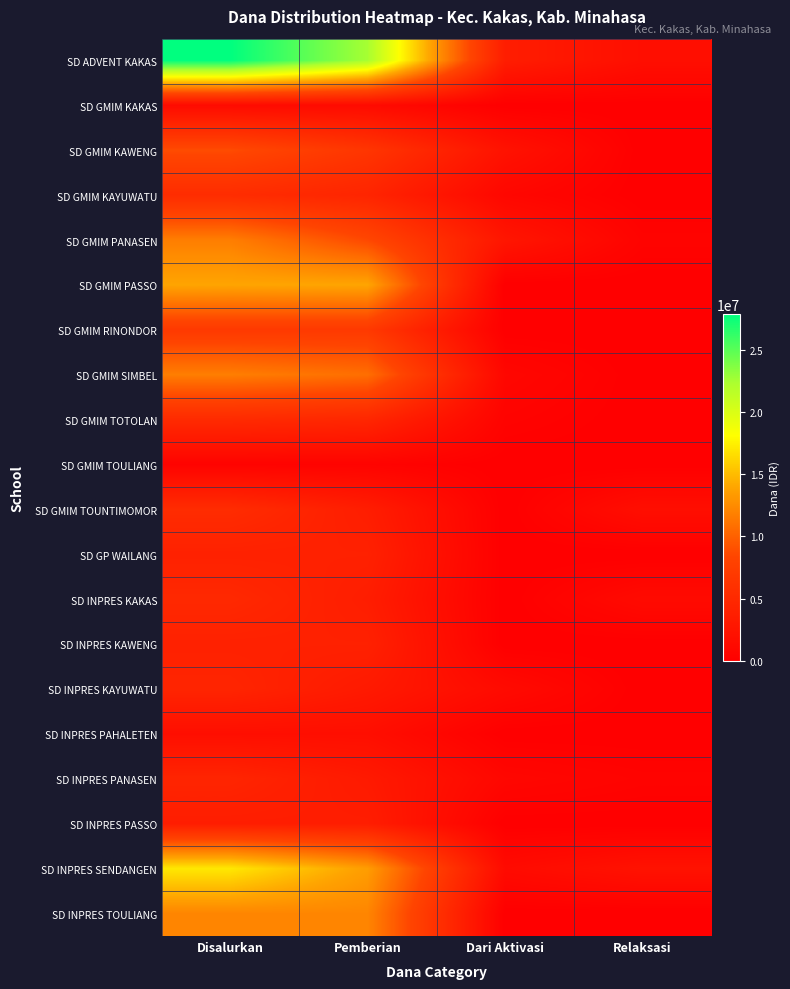

Reading left to right, transcribe all the data shown in this chart.

SD ADVENT KAKAS: Disalurkan=27900000	Pemberian=22500000	Dari Aktivasi=3600000	Relaksasi=1800000
SD GMIM KAKAS: Disalurkan=1350000	Pemberian=1350000	Dari Aktivasi=0	Relaksasi=0
SD GMIM KAWENG: Disalurkan=8775000	Pemberian=6525000	Dari Aktivasi=2250000	Relaksasi=0
SD GMIM KAYUWATU: Disalurkan=5400000	Pemberian=4500000	Dari Aktivasi=900000	Relaksasi=0
SD GMIM PANASEN: Disalurkan=11700000	Pemberian=8550000	Dari Aktivasi=2700000	Relaksasi=450000
SD GMIM PASSO: Disalurkan=13950000	Pemberian=13950000	Dari Aktivasi=0	Relaksasi=0
SD GMIM RINONDOR: Disalurkan=6975000	Pemberian=6975000	Dari Aktivasi=0	Relaksasi=0
SD GMIM SIMBEL: Disalurkan=11700000	Pemberian=10800000	Dari Aktivasi=900000	Relaksasi=0
SD GMIM TOTOLAN: Disalurkan=5175000	Pemberian=4725000	Dari Aktivasi=450000	Relaksasi=0
SD GMIM TOULIANG: Disalurkan=450000	Pemberian=450000	Dari Aktivasi=0	Relaksasi=0
SD GMIM TOUNTIMOMOR: Disalurkan=5400000	Pemberian=3600000	Dari Aktivasi=0	Relaksasi=1800000
SD GP WAILANG: Disalurkan=4050000	Pemberian=4050000	Dari Aktivasi=0	Relaksasi=0
SD INPRES KAKAS: Disalurkan=4950000	Pemberian=3600000	Dari Aktivasi=0	Relaksasi=1350000
SD INPRES KAWENG: Disalurkan=4050000	Pemberian=4050000	Dari Aktivasi=0	Relaksasi=0
SD INPRES KAYUWATU: Disalurkan=4500000	Pemberian=3150000	Dari Aktivasi=1350000	Relaksasi=0
SD INPRES PAHALETEN: Disalurkan=1800000	Pemberian=1800000	Dari Aktivasi=0	Relaksasi=0
SD INPRES PANASEN: Disalurkan=4500000	Pemberian=3150000	Dari Aktivasi=900000	Relaksasi=450000
SD INPRES PASSO: Disalurkan=3600000	Pemberian=3600000	Dari Aktivasi=0	Relaksasi=0
SD INPRES SENDANGEN: Disalurkan=17100000	Pemberian=13500000	Dari Aktivasi=1350000	Relaksasi=2250000
SD INPRES TOULIANG: Disalurkan=12150000	Pemberian=12150000	Dari Aktivasi=0	Relaksasi=0